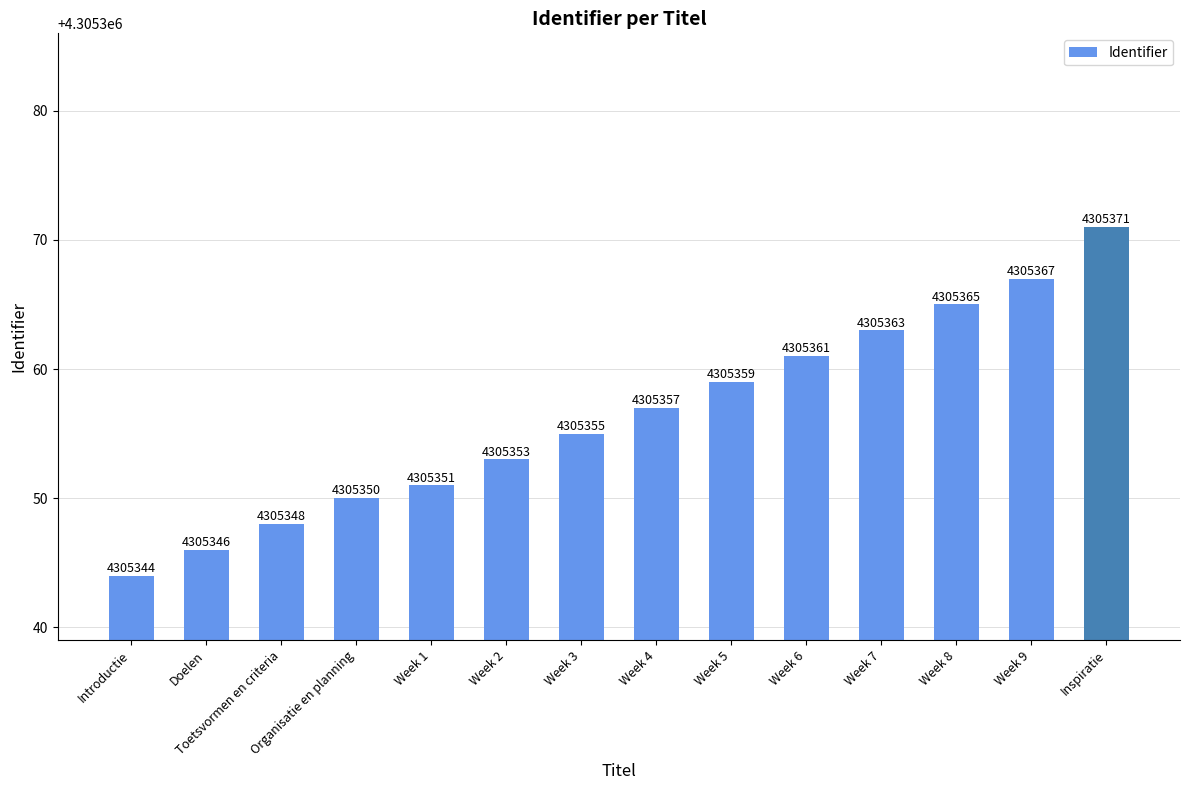

How many values are below 4305357?

7